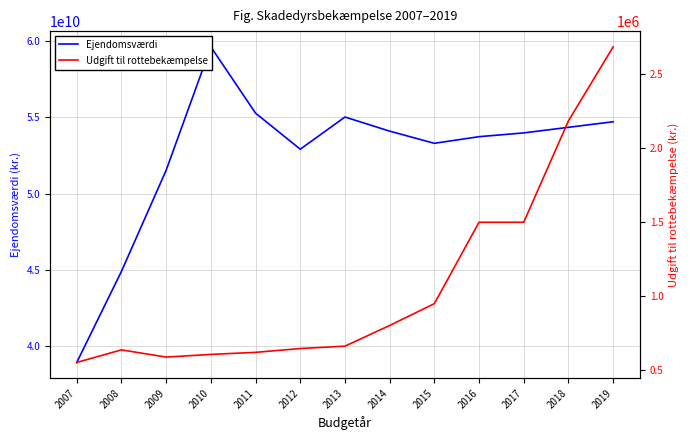

The Ejendomsværdi series shows 80605270788.6 at 2016. True or false?

False